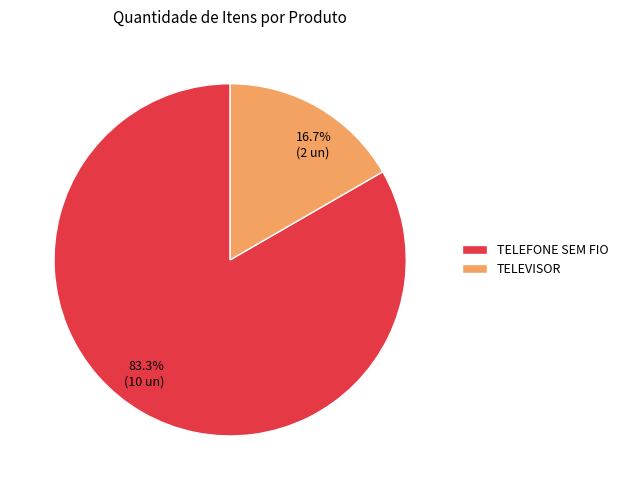

What percentage is the TELEFONE SEM FIO slice, to the nearest percent?

83%